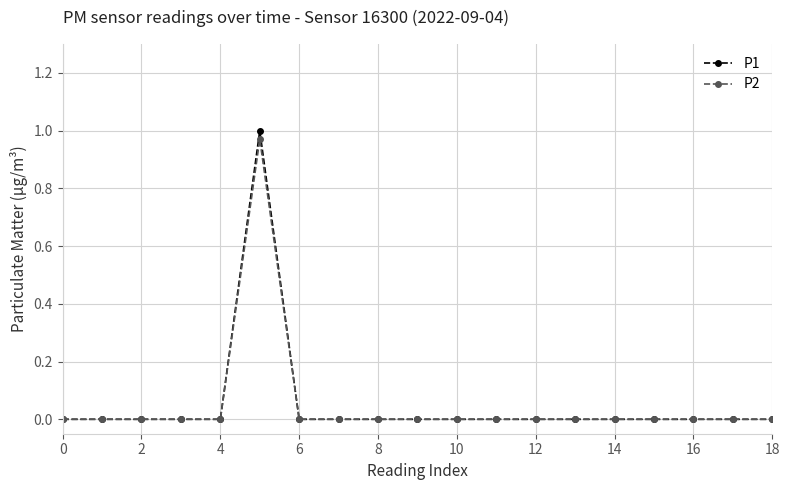

How many lines are shown in the chart?

2